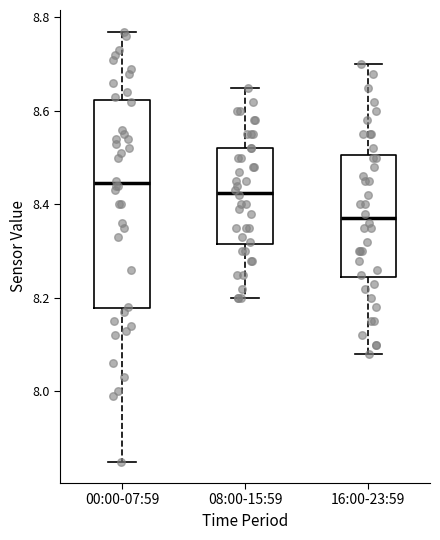

Reading left to right, transcribe this box plot: for each box, give where its median line is, the range the box spans, and where its two whiskers end, as read against the y-axis. The values are not printed on the chart, so give them approximately, as read against the axis.

00:00-07:59: median 8.44, box 8.18 to 8.62, whiskers 7.86 to 8.78
08:00-15:59: median 8.42, box 8.32 to 8.52, whiskers 8.20 to 8.66
16:00-23:59: median 8.38, box 8.24 to 8.50, whiskers 8.08 to 8.70